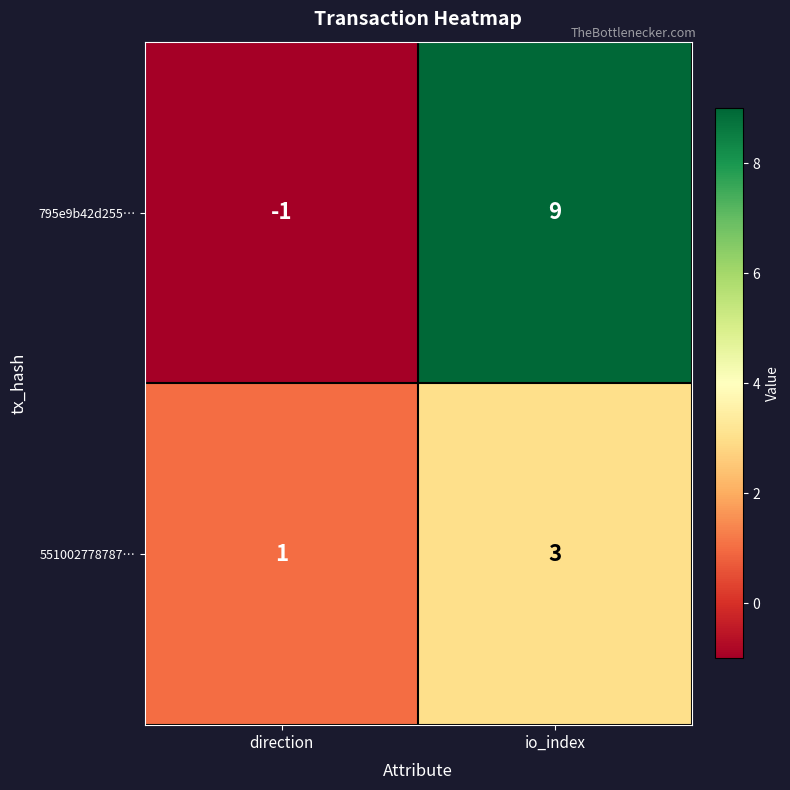

True or false: 551002778787… has a value of 1 at io_index.

False